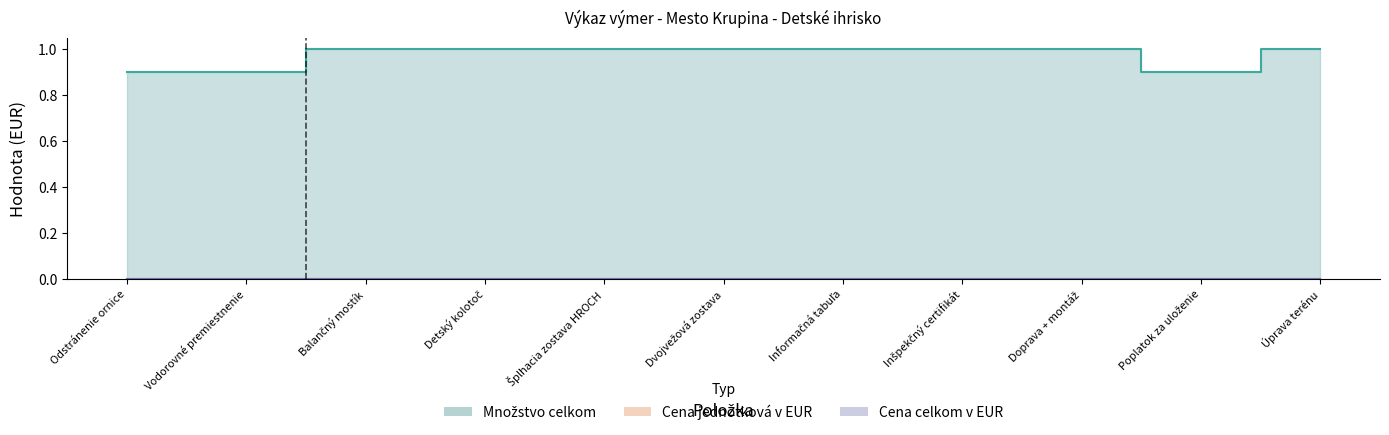

Reading left to right, extract all data points from this chart.

Množstvo celkom: Odstránenie ornice=0.9	Vodorovné premiestnenie=0.9	Balančný mostík=1.0	Detský kolotoč=1.0	Šplhacia zostava HROCH=1.0	Dvojvežová zostava=1.0	Informačná tabuľa=1.0	Inšpekčný certifikát=1.0	Doprava + montáž=1.0	Poplatok za uloženie=0.9	Úprava terénu=1.0
Cena jednotková v EUR: Odstránenie ornice=0.0	Vodorovné premiestnenie=0.0	Balančný mostík=0.0	Detský kolotoč=0.0	Šplhacia zostava HROCH=0.0	Dvojvežová zostava=0.0	Informačná tabuľa=0.0	Inšpekčný certifikát=0.0	Doprava + montáž=0.0	Poplatok za uloženie=0.0	Úprava terénu=0.0
Cena celkom v EUR: Odstránenie ornice=0.0	Vodorovné premiestnenie=0.0	Balančný mostík=0.0	Detský kolotoč=0.0	Šplhacia zostava HROCH=0.0	Dvojvežová zostava=0.0	Informačná tabuľa=0.0	Inšpekčný certifikát=0.0	Doprava + montáž=0.0	Poplatok za uloženie=0.0	Úprava terénu=0.0